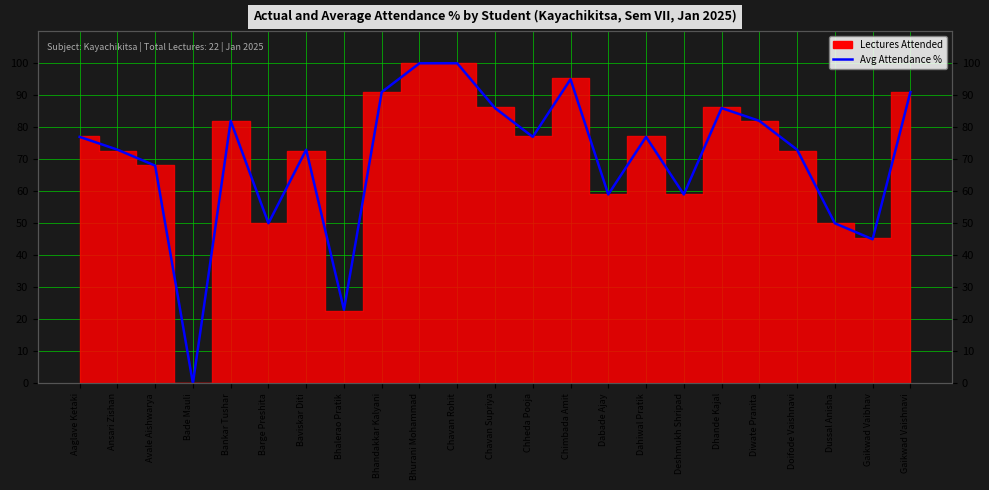

How many points are lower than both their immediate neighbors (excluding endpoints)?

7